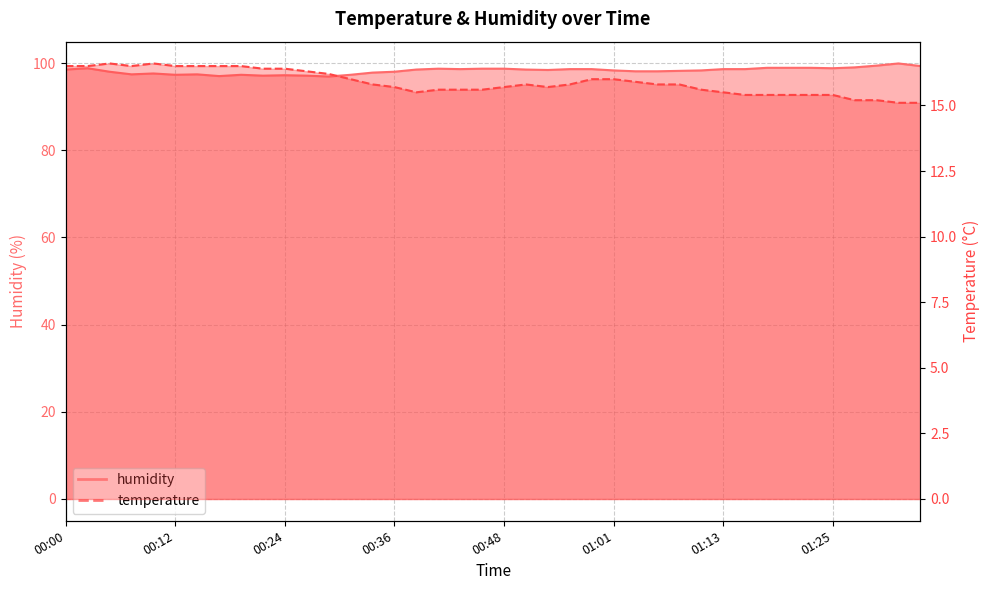

The humidity series shows 39.0 at 00:46. True or false?

False